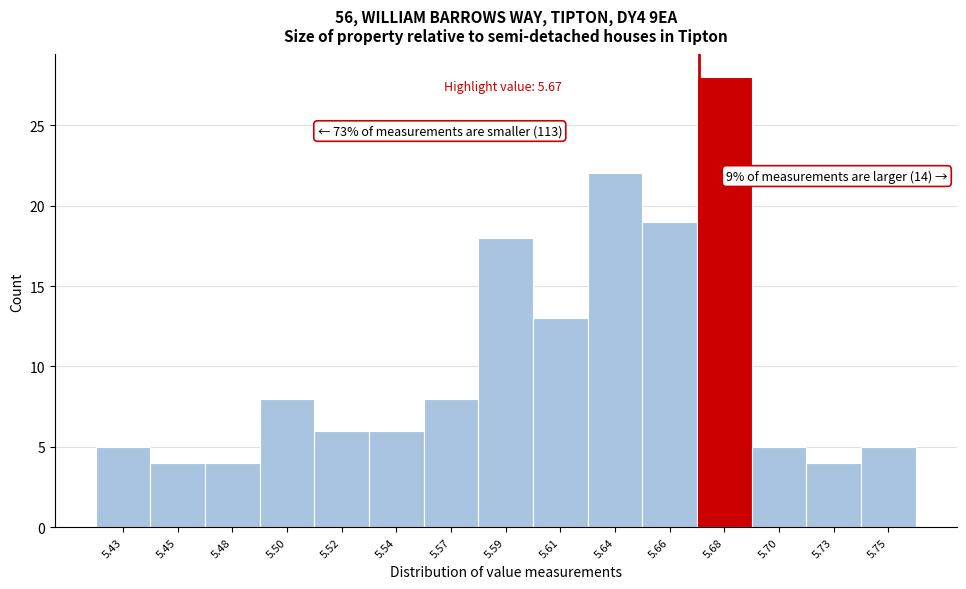

Reading left to right, transcribe all the data shown in this chart.

5.43=5	5.45=4	5.48=4	5.50=8	5.52=6	5.54=6	5.57=8	5.59=18	5.61=13	5.64=22	5.66=19	5.68=28	5.70=5	5.73=4	5.75=5